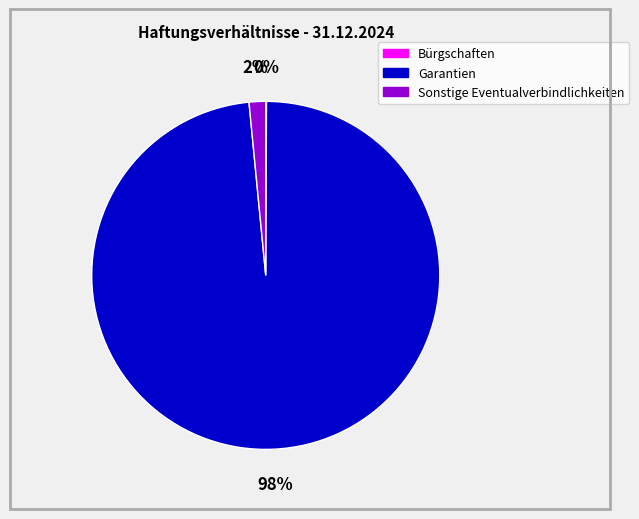

The Sonstige Eventualverbindlichkeiten slice represents 2% of the pie. True or false?

True